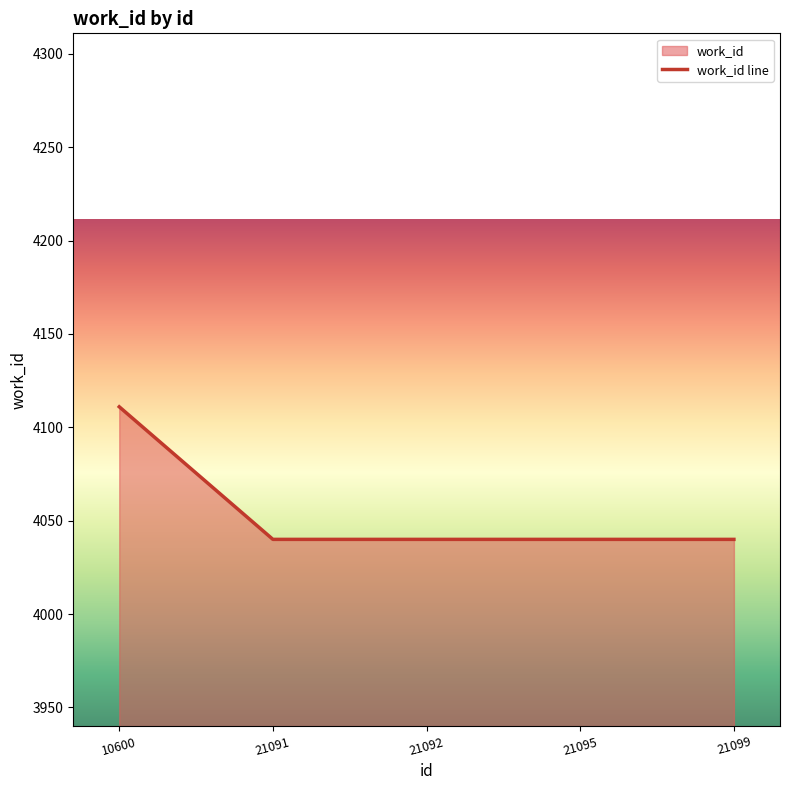

Rank the categories by value from lowest to highest.

21091, 21092, 21095, 21099, 10600